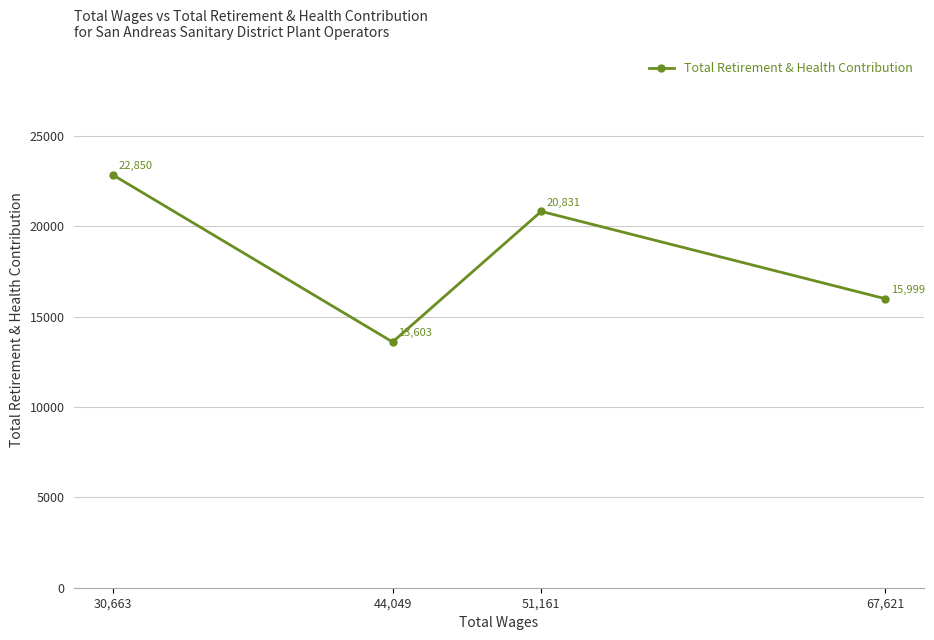

Is this an area chart (filled region under the line)?

No